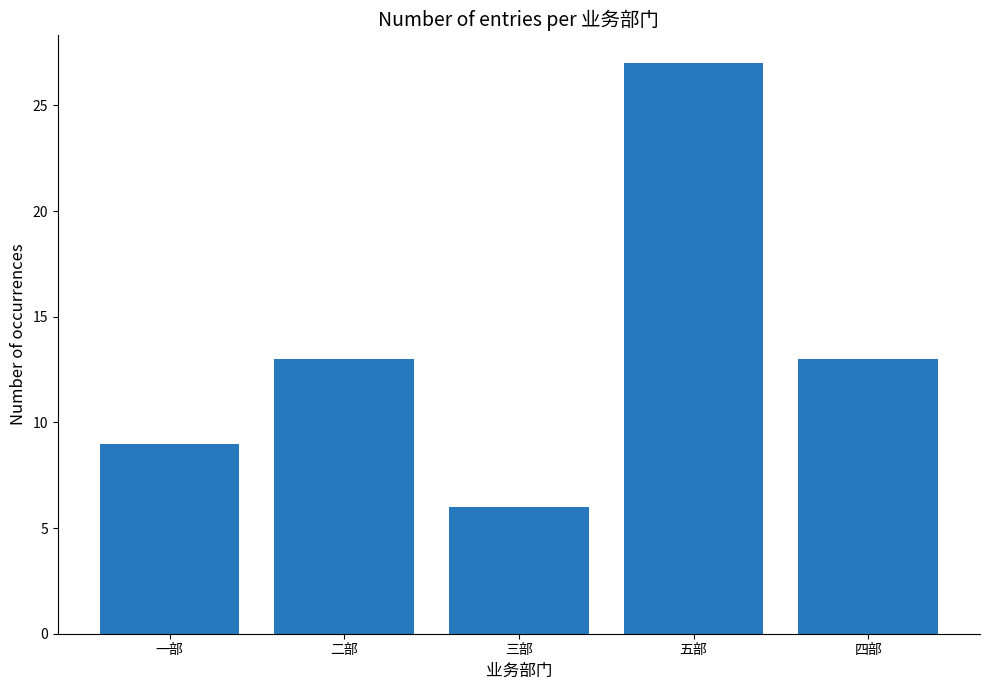

Read the value at 五部, to the nearest 10.

30